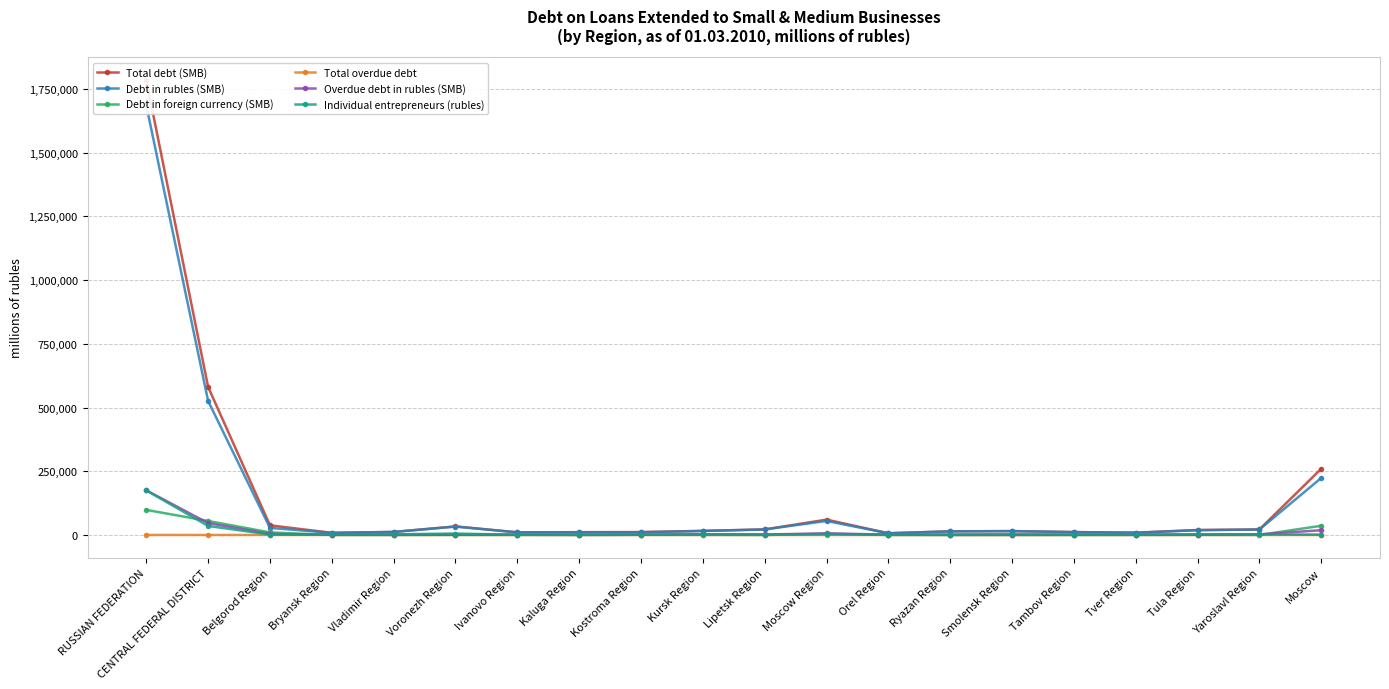

Is it true that Debt in foreign currency (SMB) equals 0 at Lipetsk Region?

True